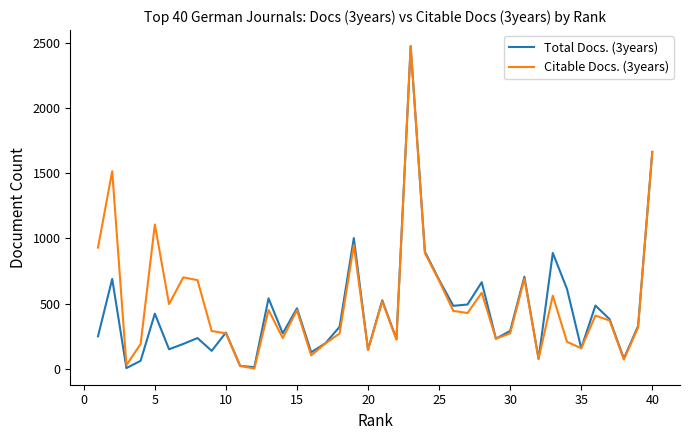

What is the greatest value displayed?

2472